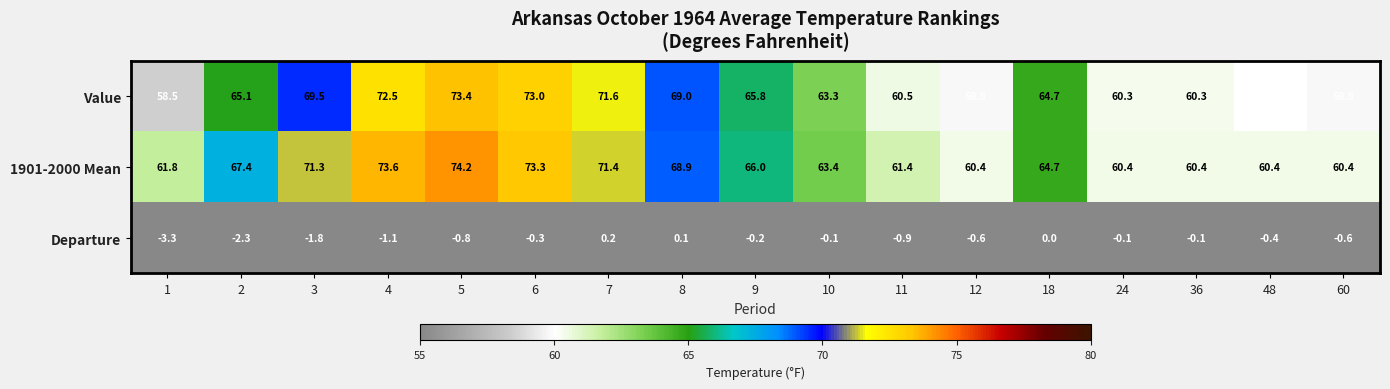

At 24, list the series in order from largest to smallest.

1901-2000 Mean, Value, Departure